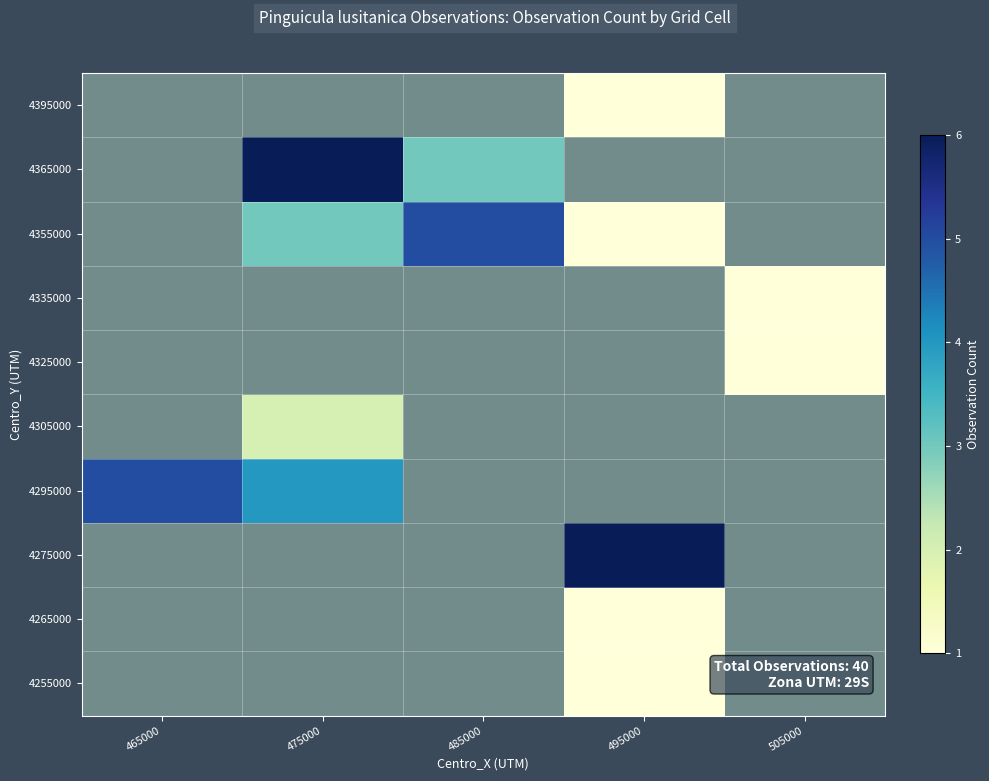

Which has a higher value, 485000 or 475000?

485000